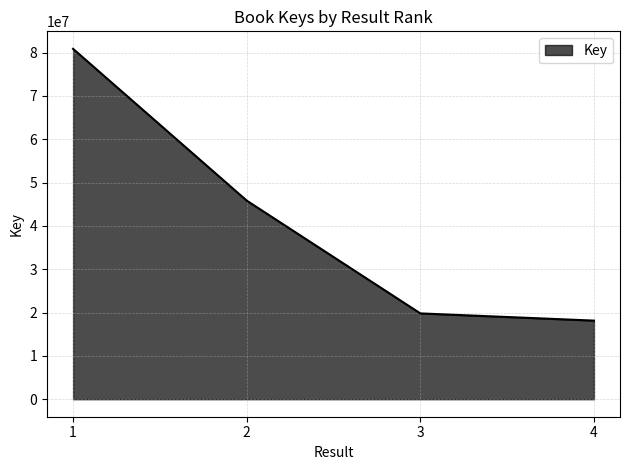

What is the average value?

41158734